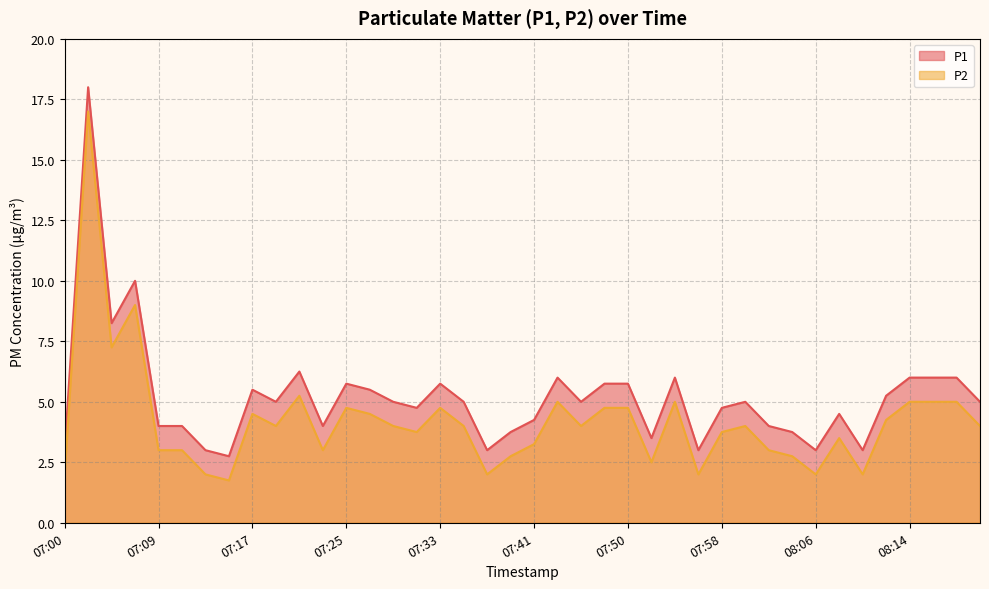

What is the average value of the P1 series?

5.2